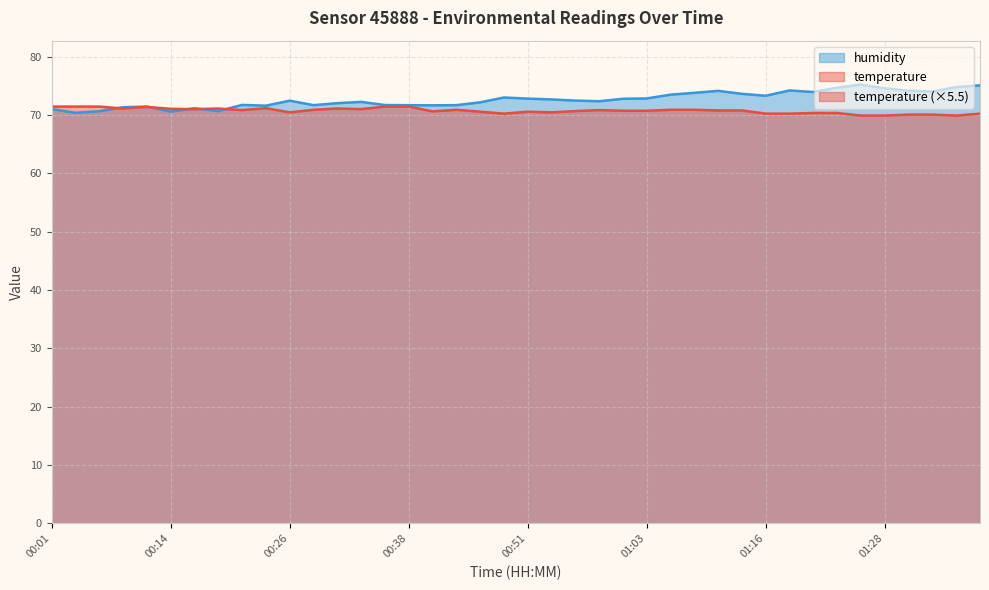

What is the average value of the temperature series?

70.7